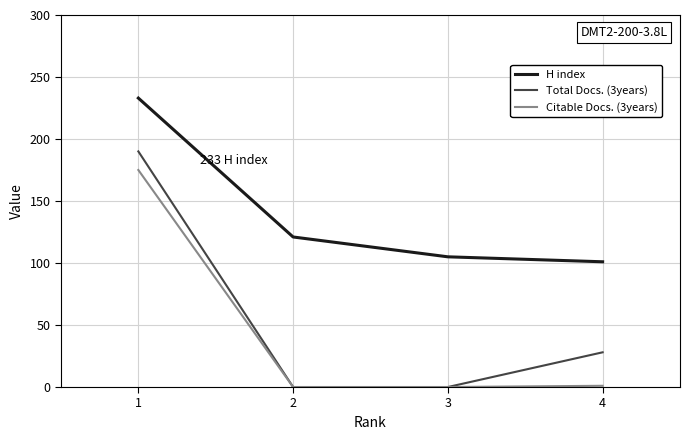

True or false: H index and Total Docs. (3years) cross at least once.

False